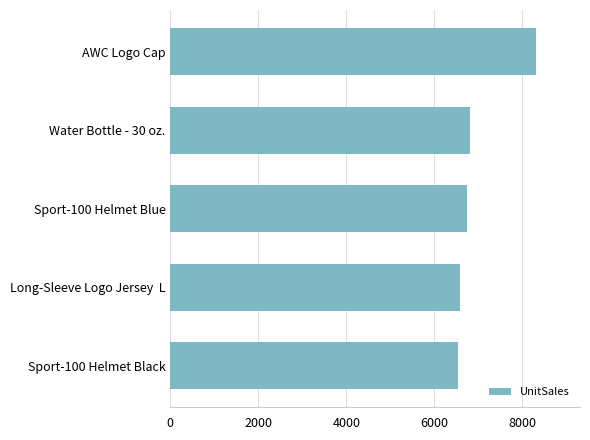

What is the difference between the second highest and minimum values?

283